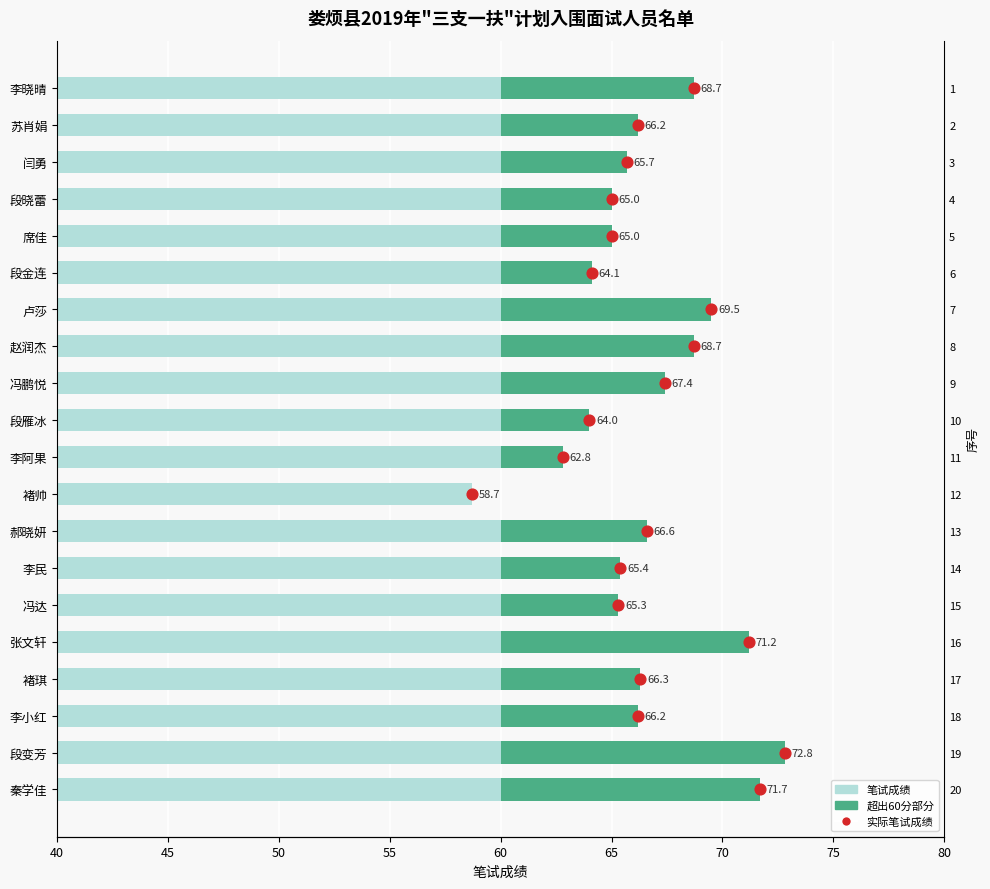

Which series has the largest total across all categories?

笔试成绩（浅）